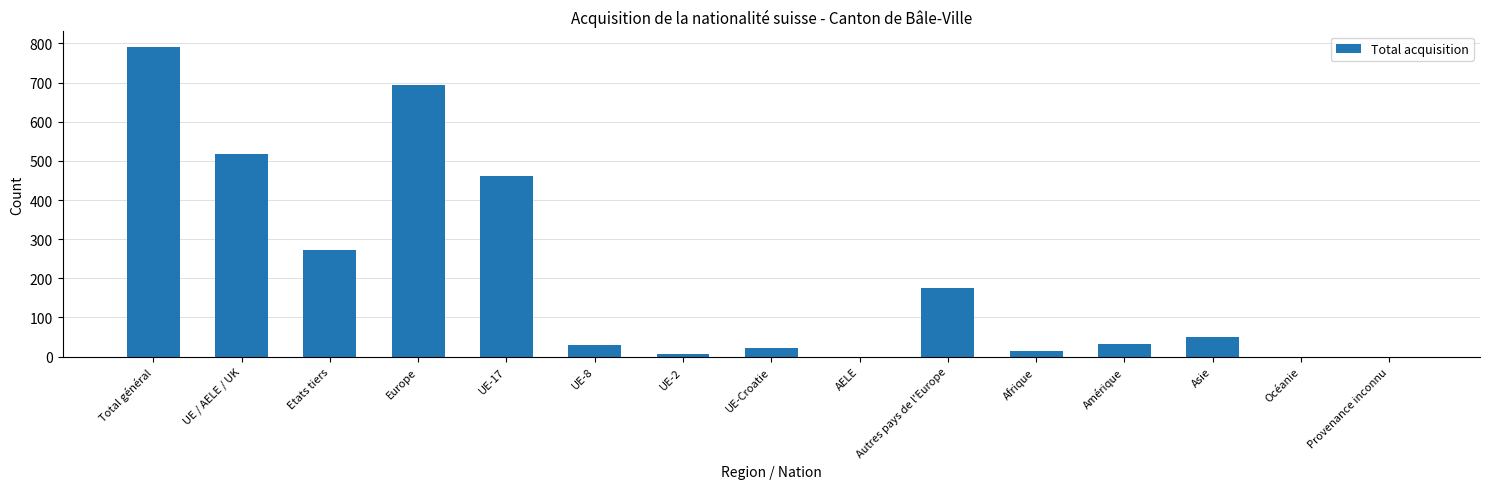

At which category does the chart reach its peak across all series?

Total général